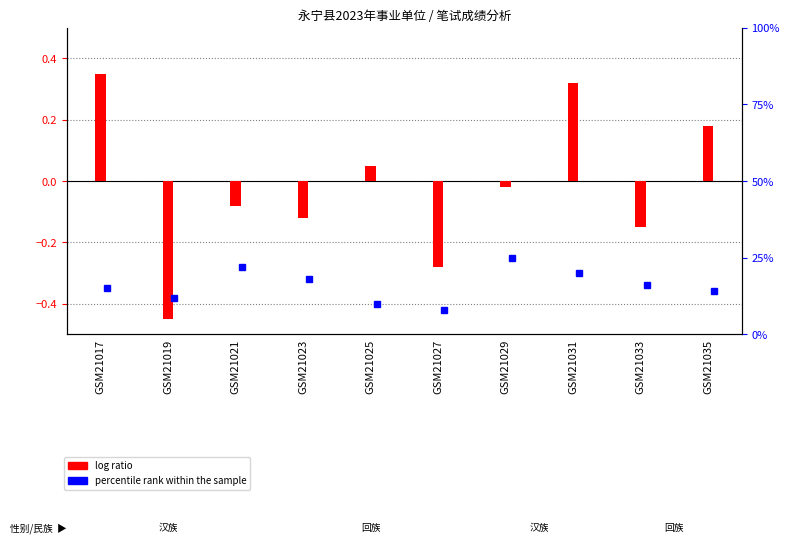

At which label does the data first exceed 0?

GSM21017